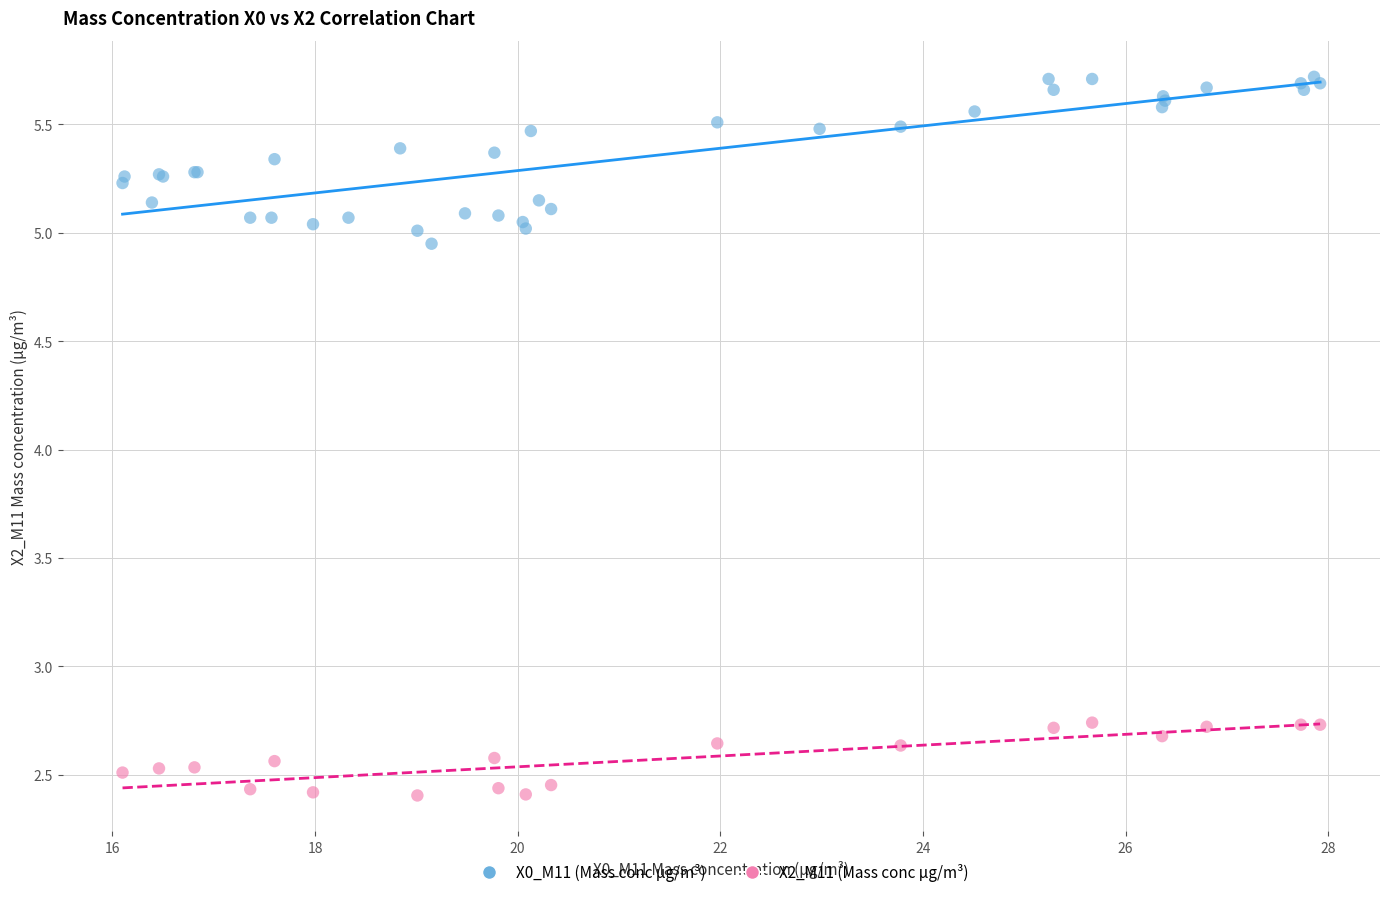

Which series contains the highest Y value?

X0_M11 (Mass conc μg/m³)